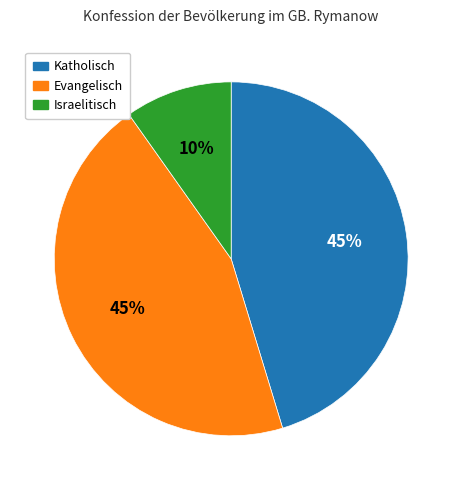

Do Evangelisch and Israelitisch together represent more than half of the pie?

Yes